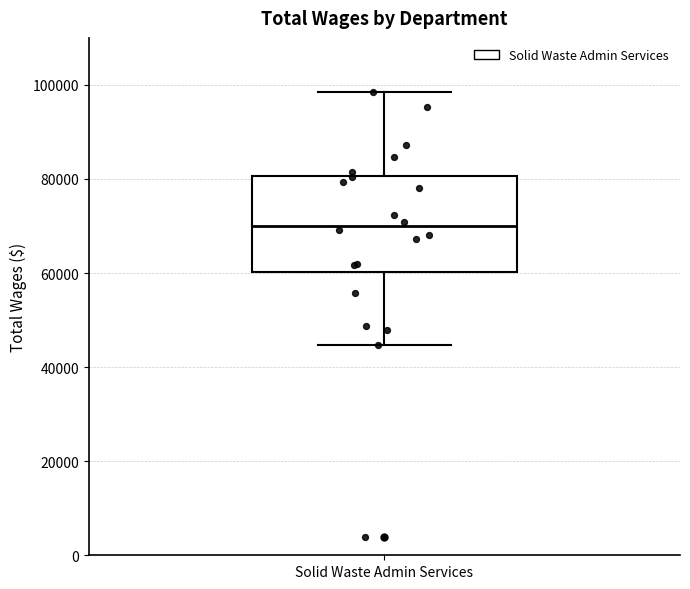

Where is the lower edge of the box for Solid Waste Admin Services on the y-axis? The values are not printed on the chart, so give them approximately, as read against the axis.

60000